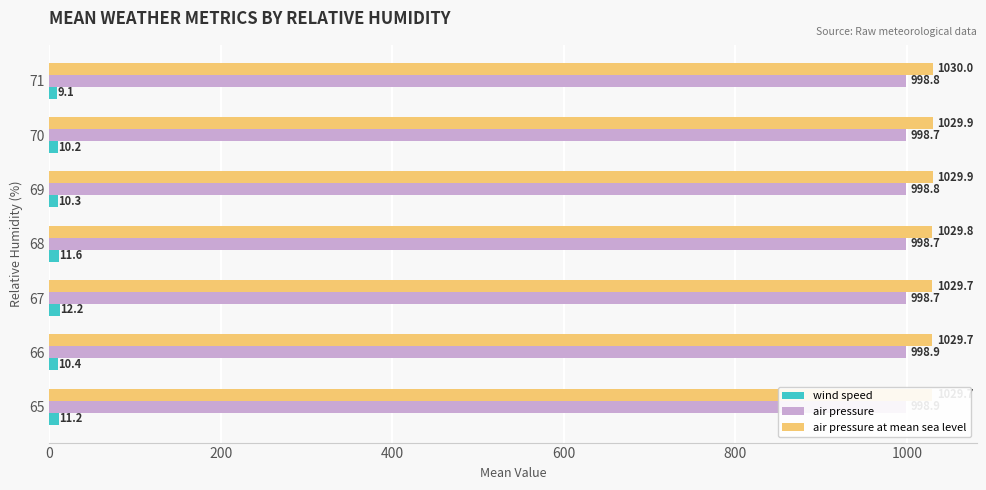

What is the difference between the maximum and minimum values in the air pressure series?

0.2